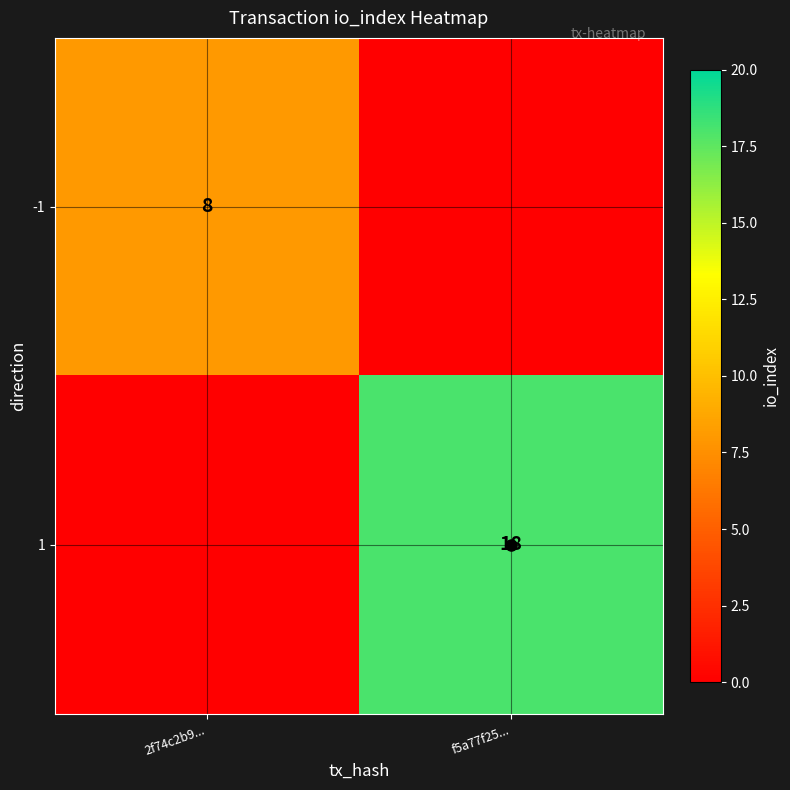

What value does the 1 series have at f5a77f25...?

18